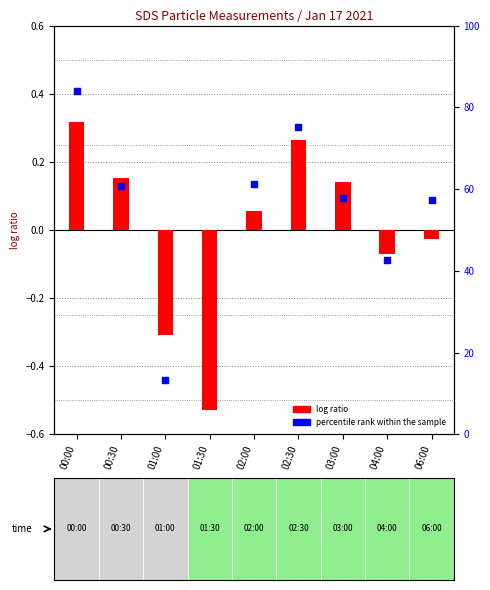

Is the value of percentile rank within the sample at 00:30 greater than the value of log ratio at 03:00?

Yes